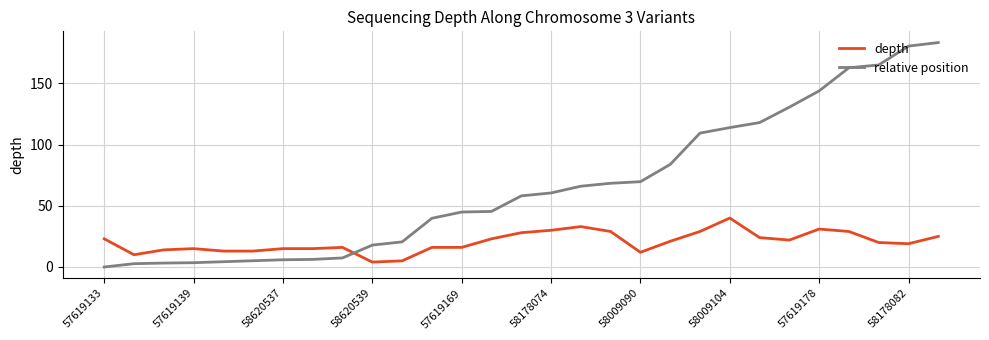

What is the highest value of the depth series?

40.0